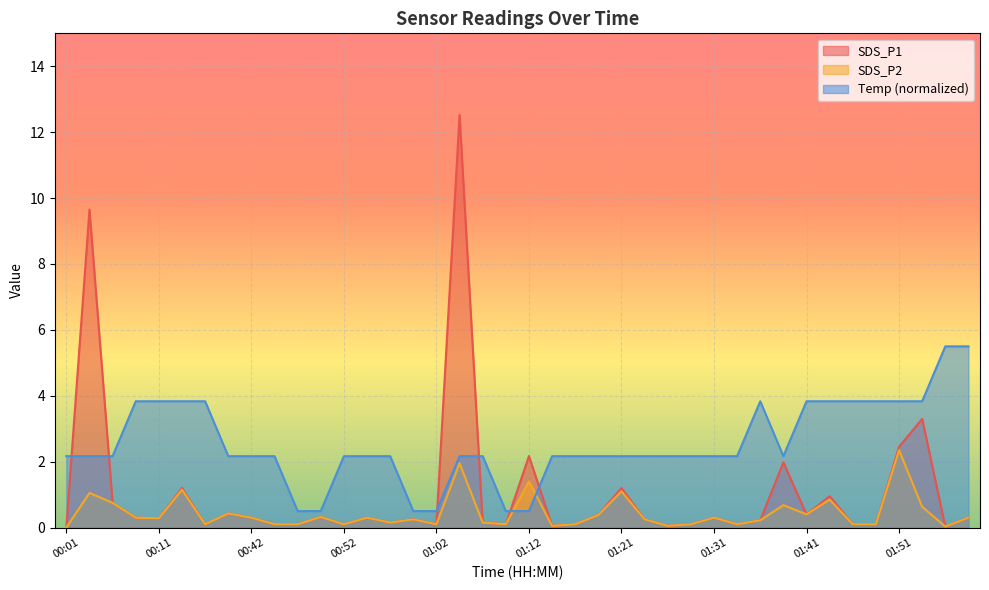

What is the sum of all SDS_P1 values?

41.7